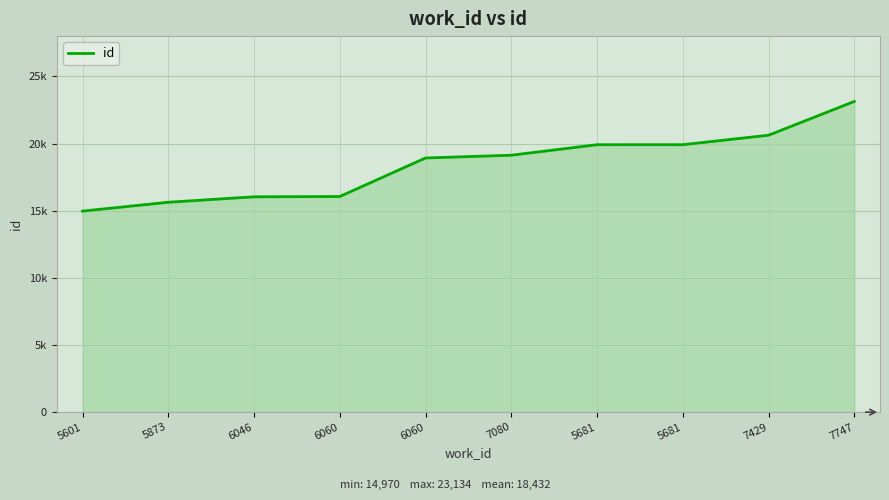

Does the chart have visible grid lines?

Yes